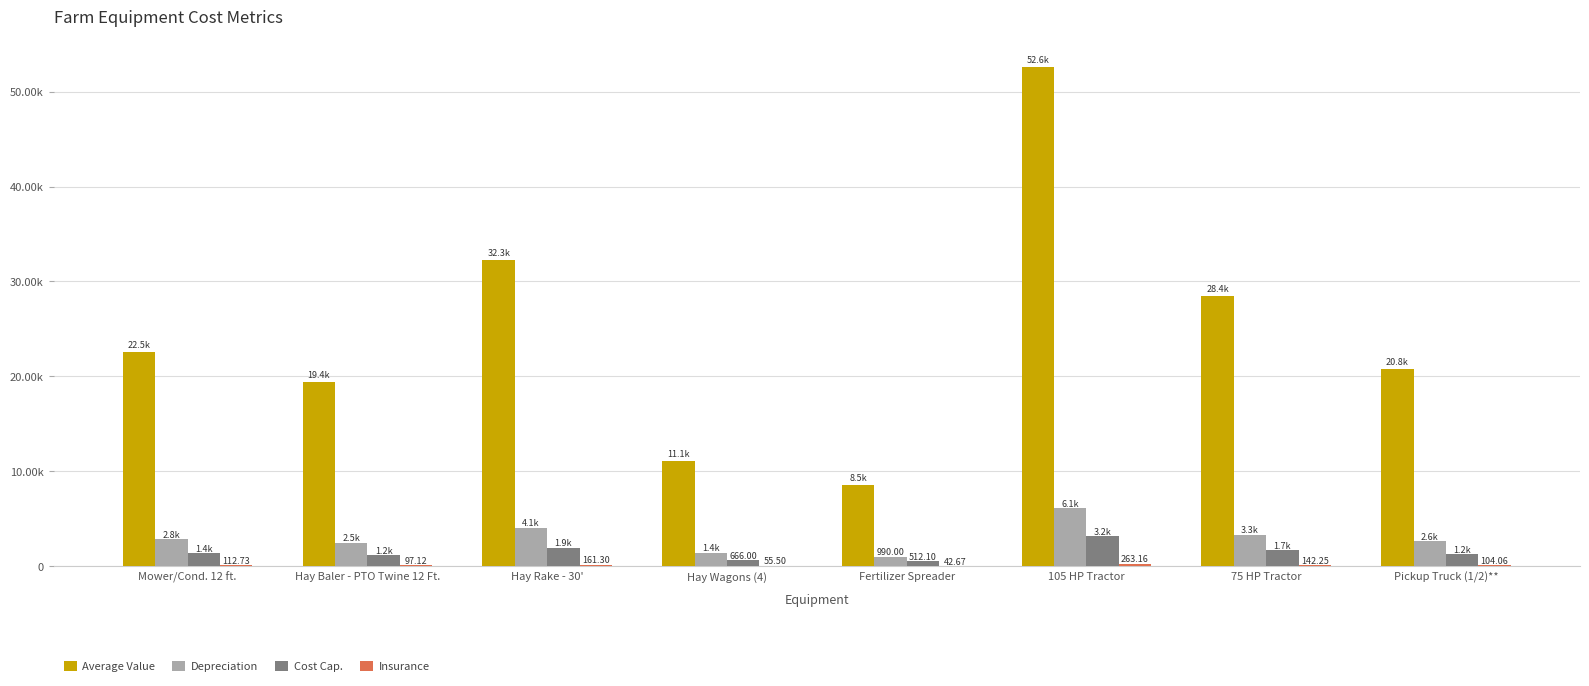

Which series has the largest range (max minus min)?

Average Value